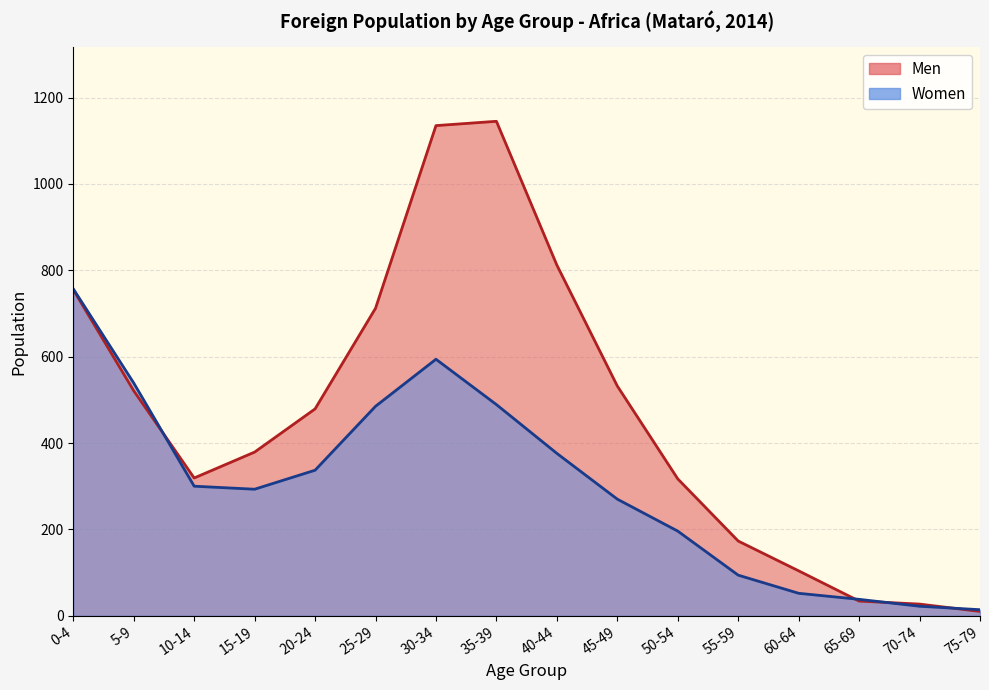

What is the difference between the Men values at 25-29 and 65-69?

678